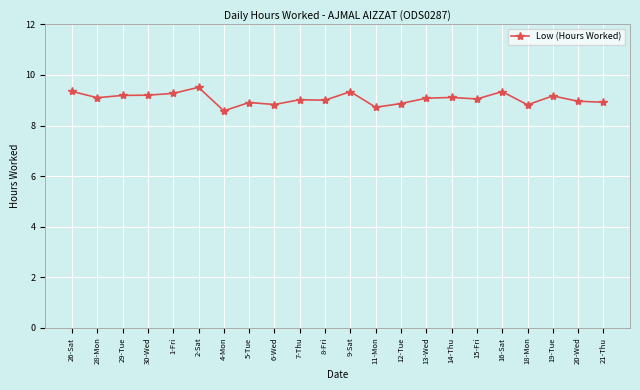

Does the chart have visible grid lines?

Yes